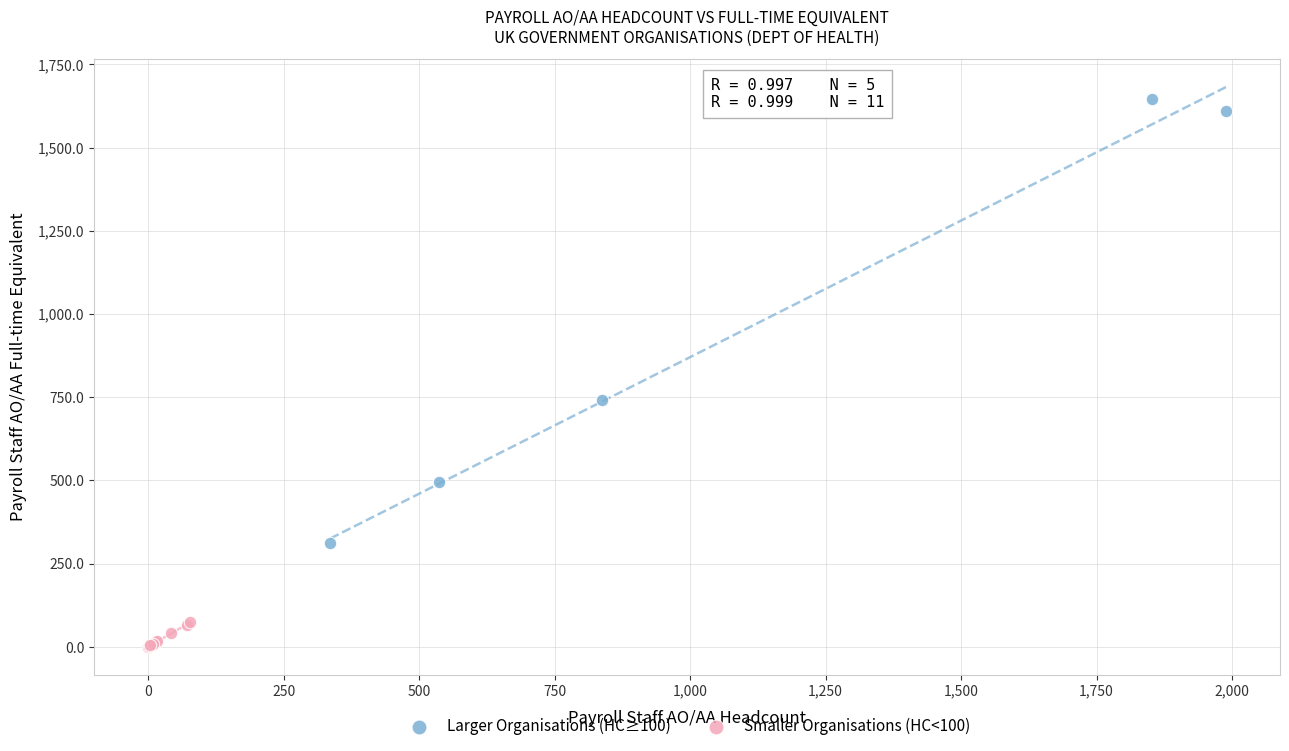

Which series has the widest spread of Y values?

Larger Organisations (HC≥100)